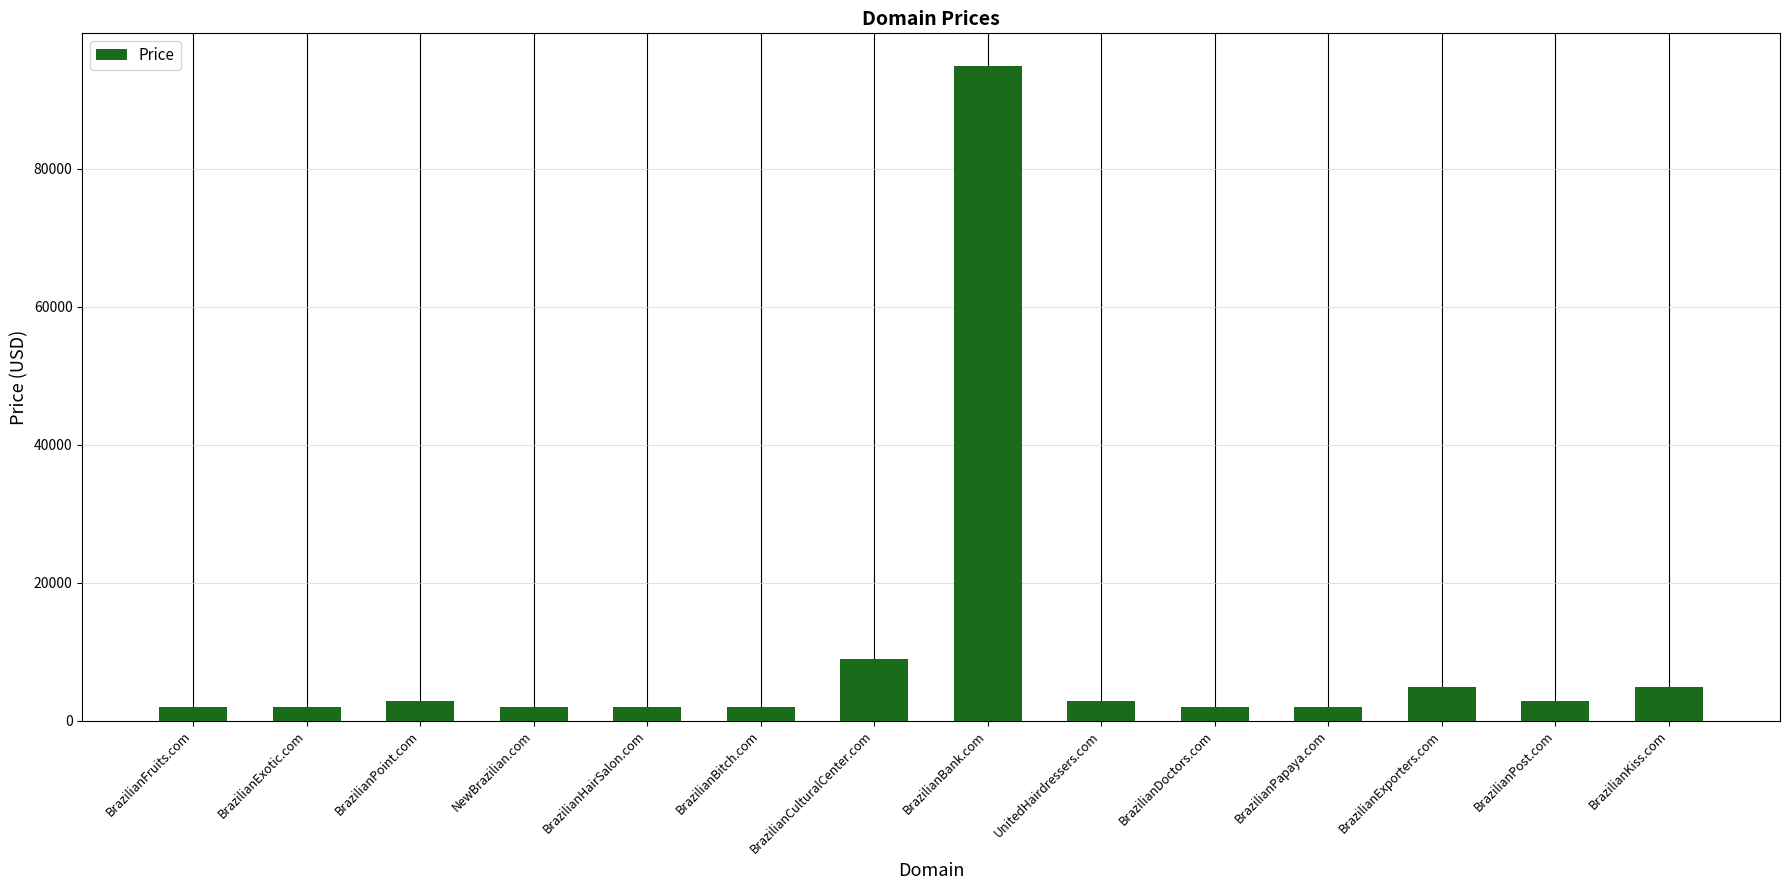

What is the difference between the maximum and minimum values?

93000